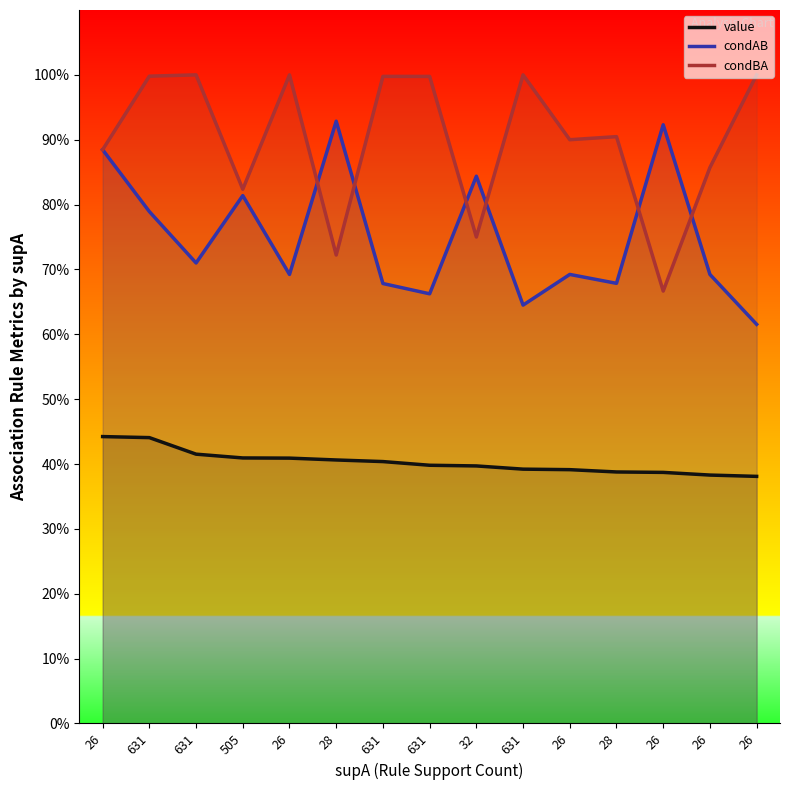

Where is the first local maximum for condAB?

505